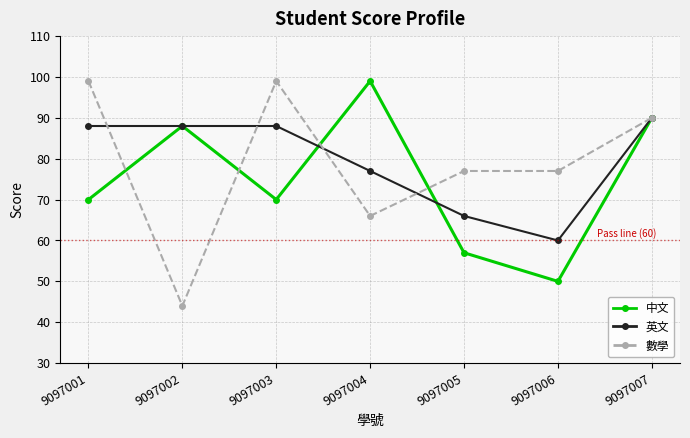

True or false: 英文 has more than 1 interior local peaks.

False